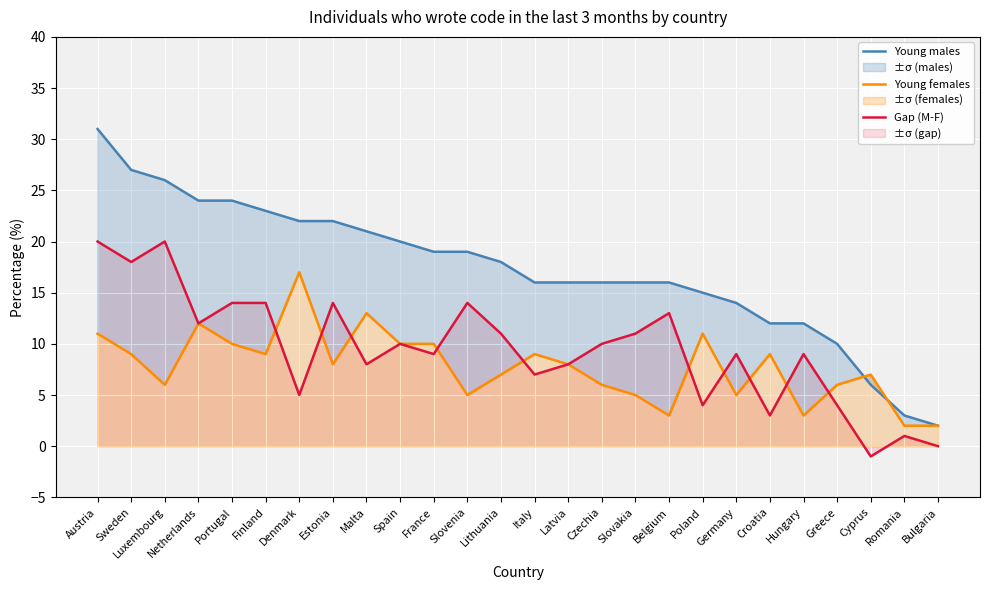

What are all the series names shown in the legend?

Young males, Young females, Gap (M-F)